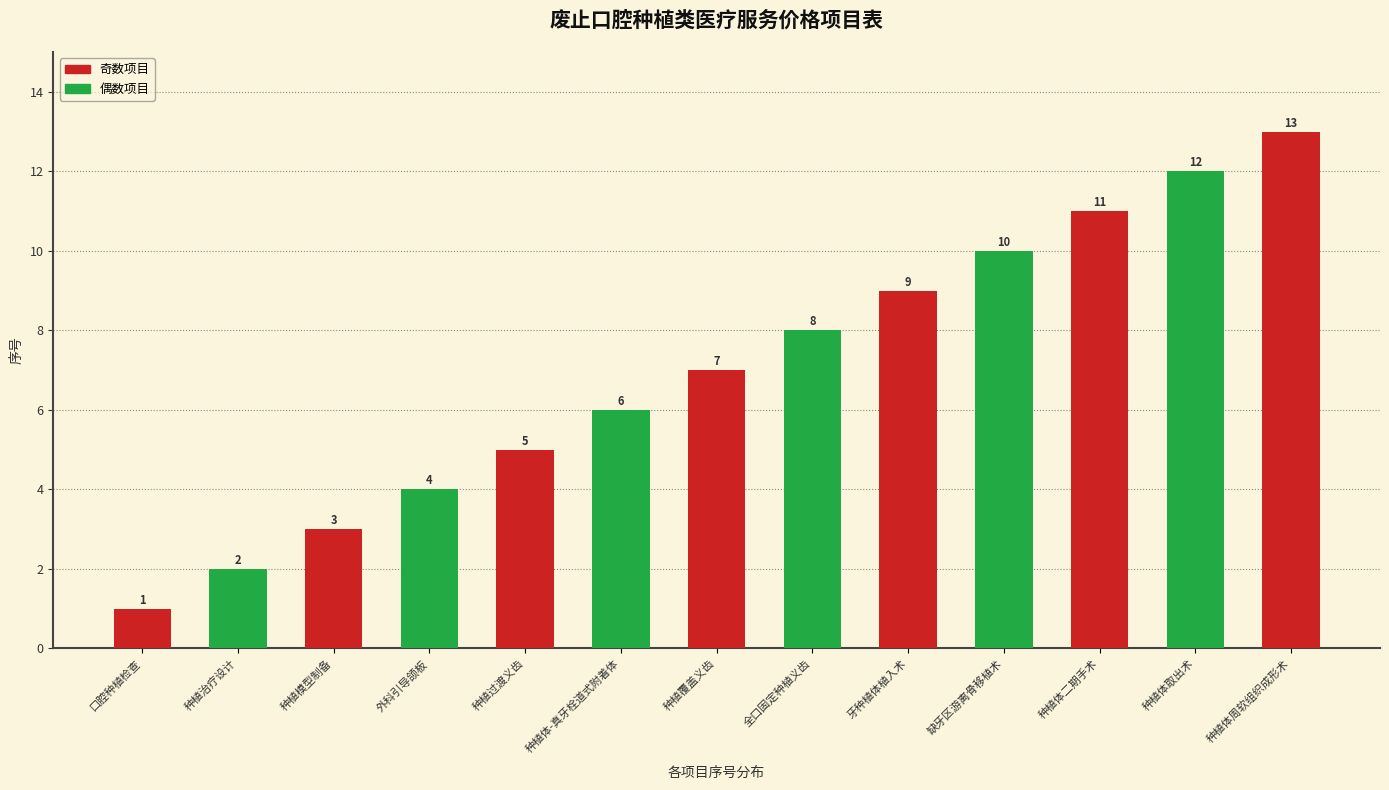

What is the difference between the maximum and minimum values?

12